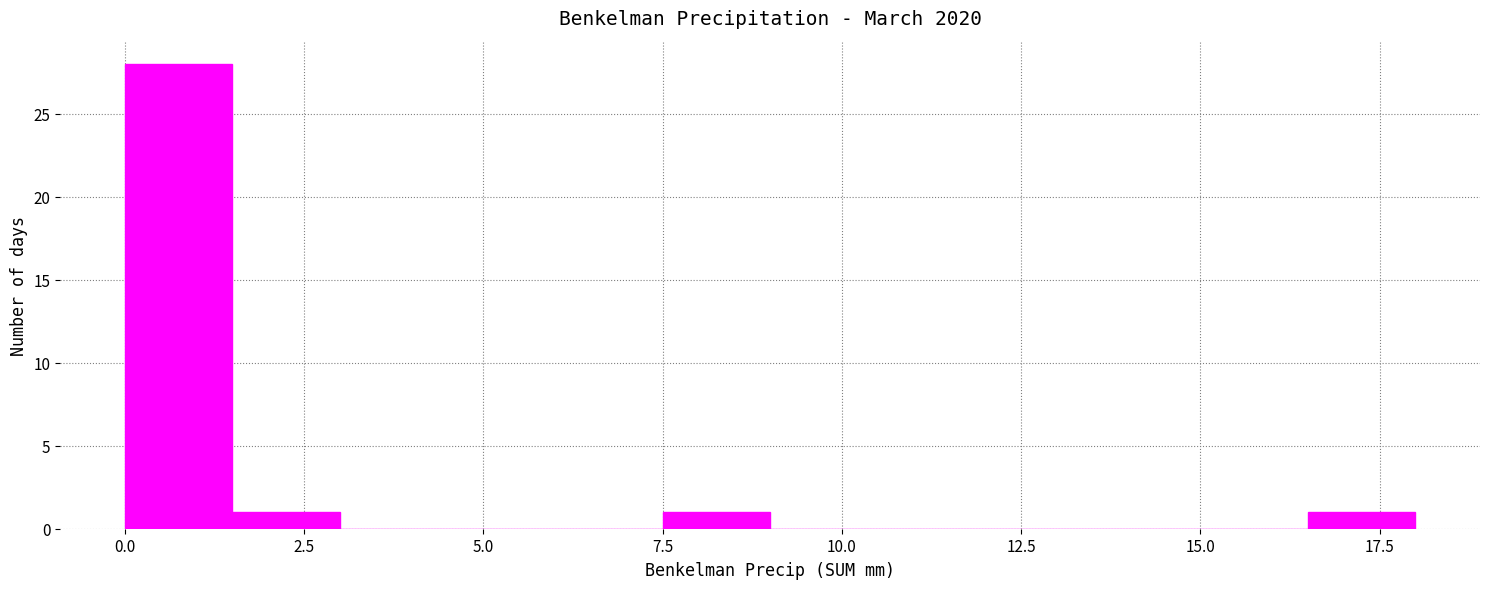

Around what value on the x-axis is the tallest bar? Give the approximate position of its centre, as read against the axis.

1.0